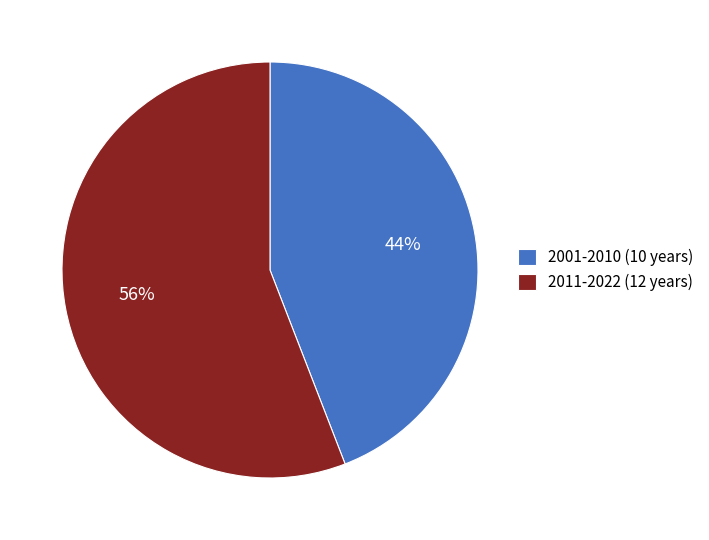

Which category has the biggest portion of the pie?

2011-2022 (12 years)